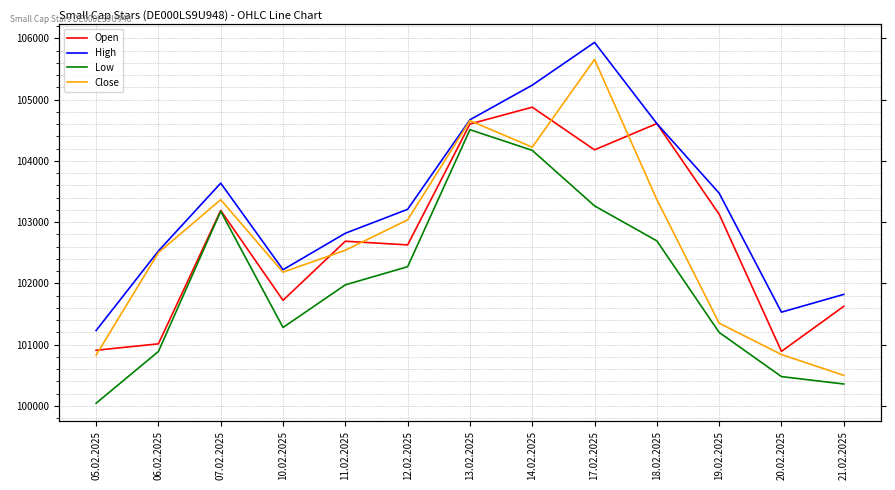

How many values in the High series are below 103209?

6